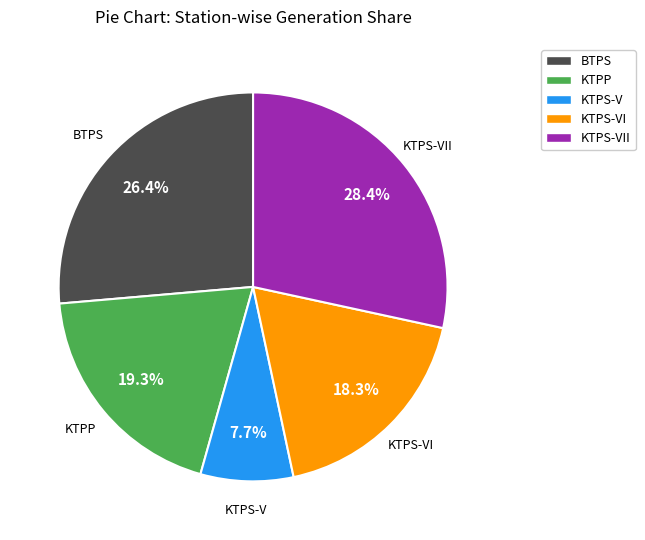

To the nearest percent, what is the average slice percentage?

20%